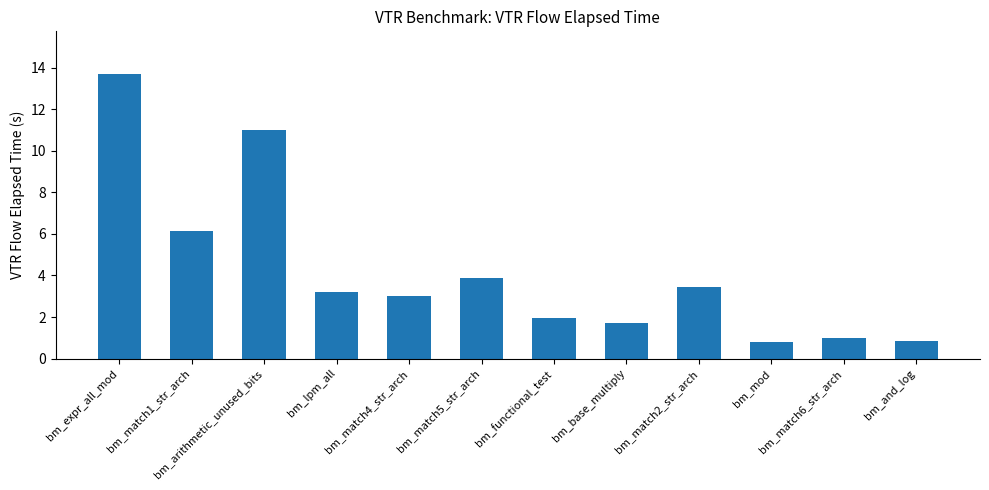

How many distinct data groups are displayed?

1